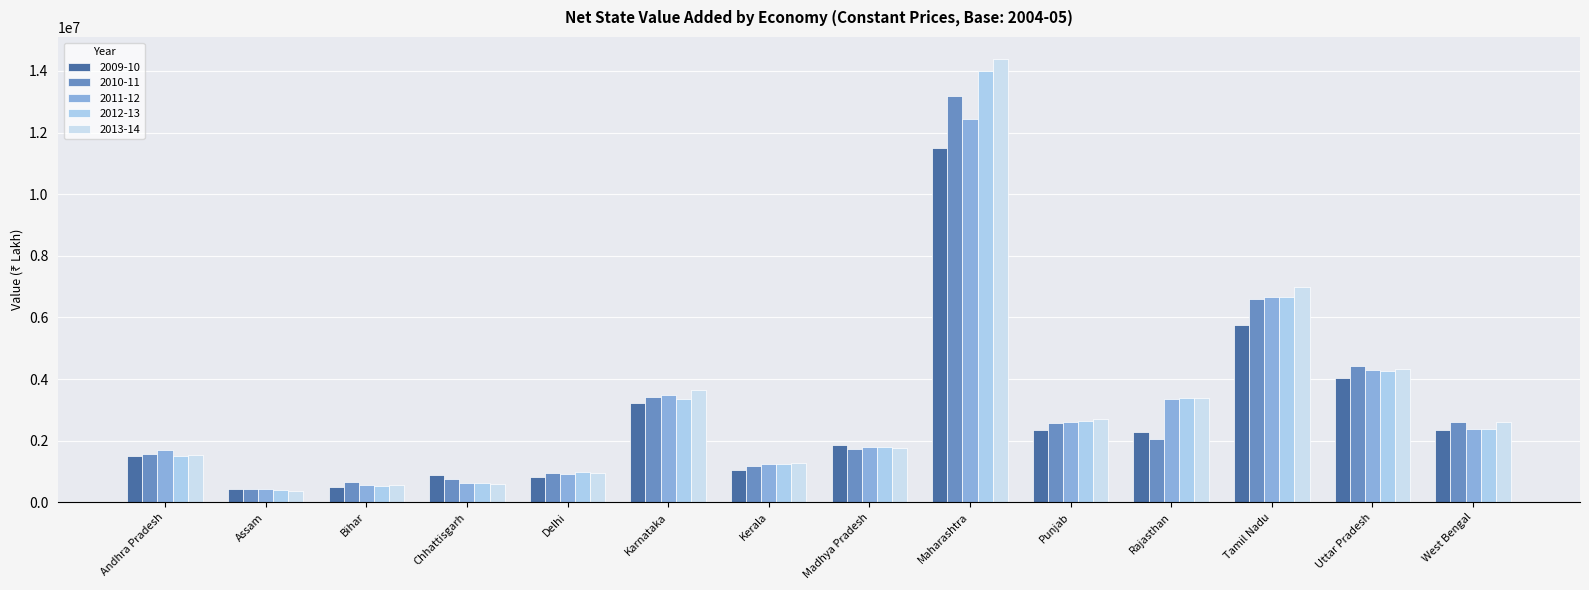

How many groups of bars are there?

14